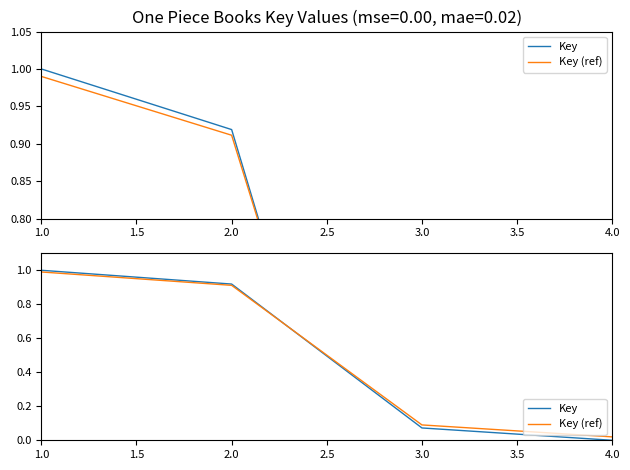

Is this an area chart (filled region under the line)?

No